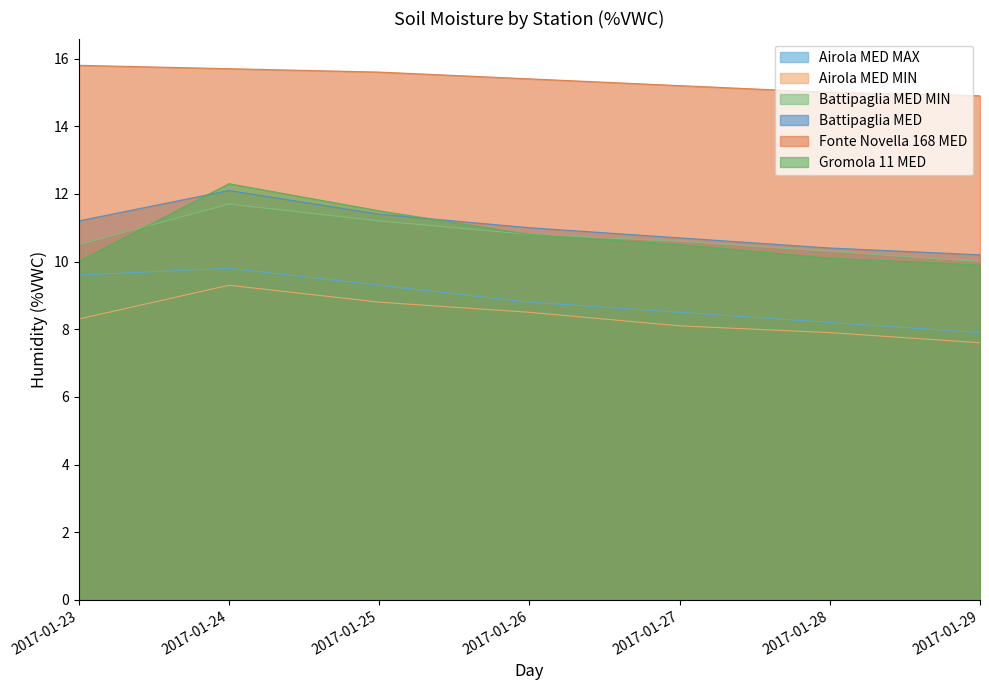

What is the value of the Airola MED MAX point at the 2nd from the left?

9.8